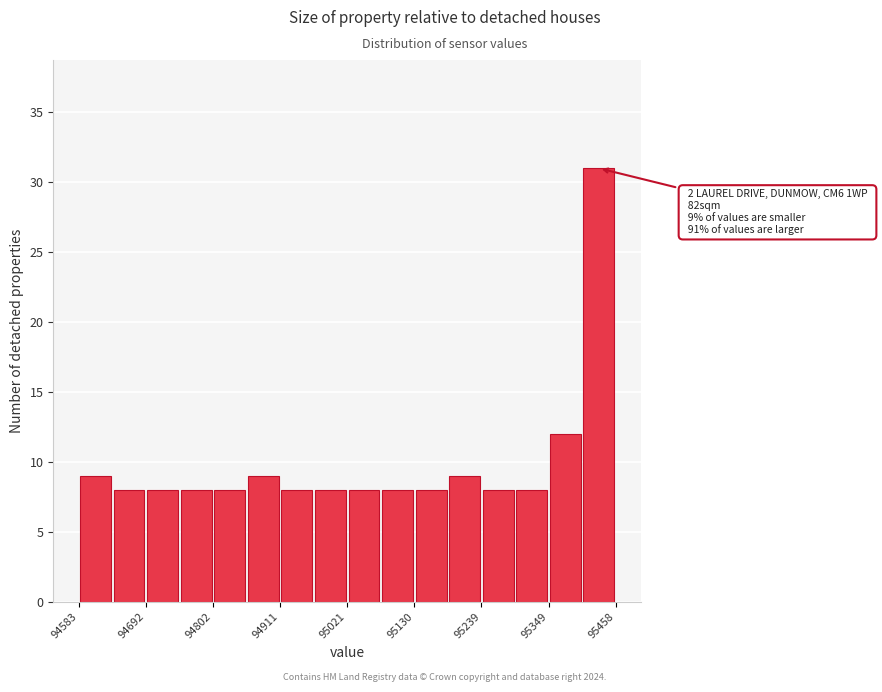

Around what value on the x-axis is the tallest bar? Give the approximate position of its centre, as read against the axis.

95440